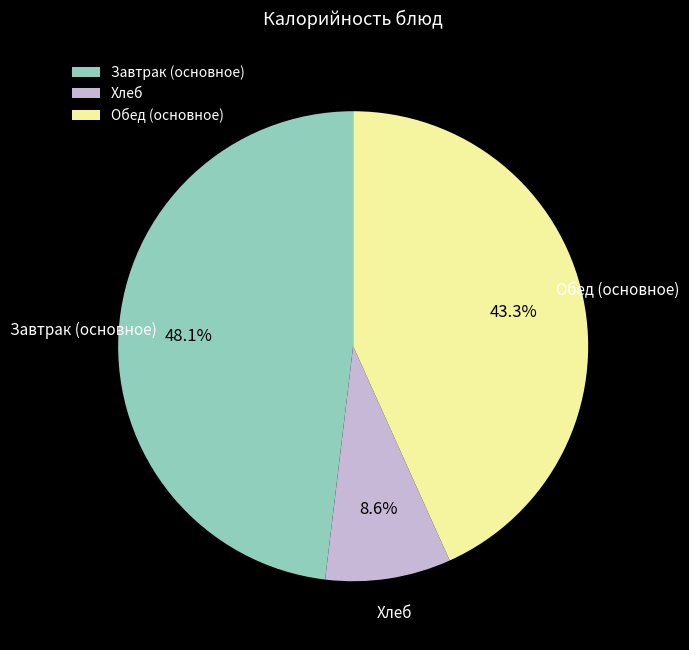

What is the ratio of the value at Обед (основное) to the value at Завтрак (основное)?

0.9